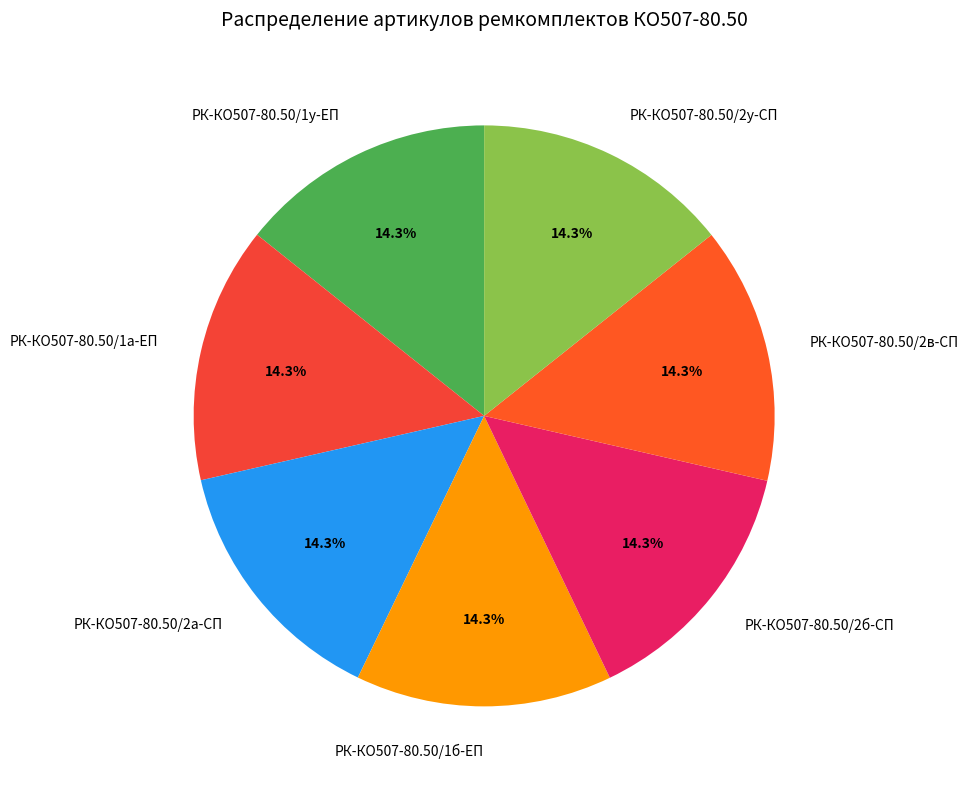

Do РК-КО507-80.50/2в-СП and РК-КО507-80.50/2а-СП together represent more than half of the pie?

No